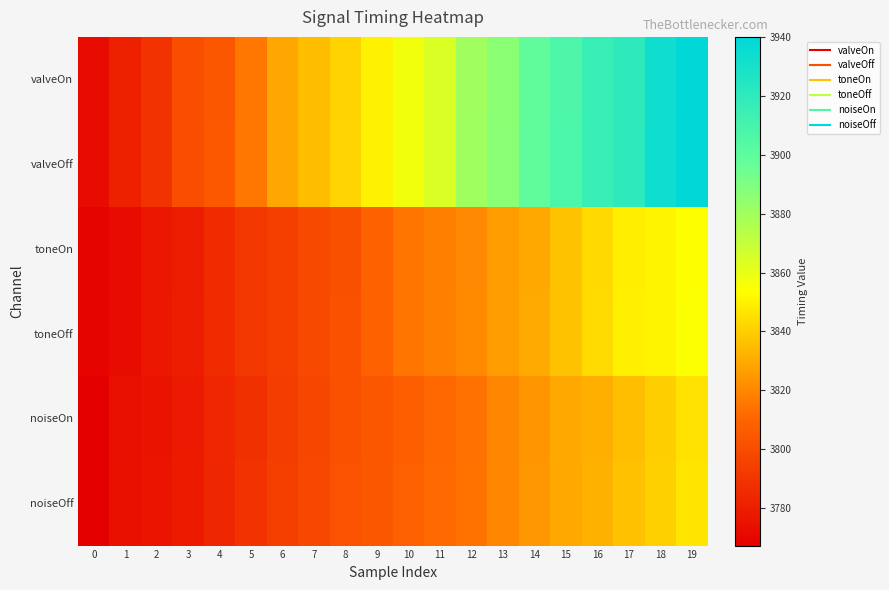

At 15, list the series in order from smallest to largest.

noiseOn, noiseOff, toneOn, toneOff, valveOn, valveOff